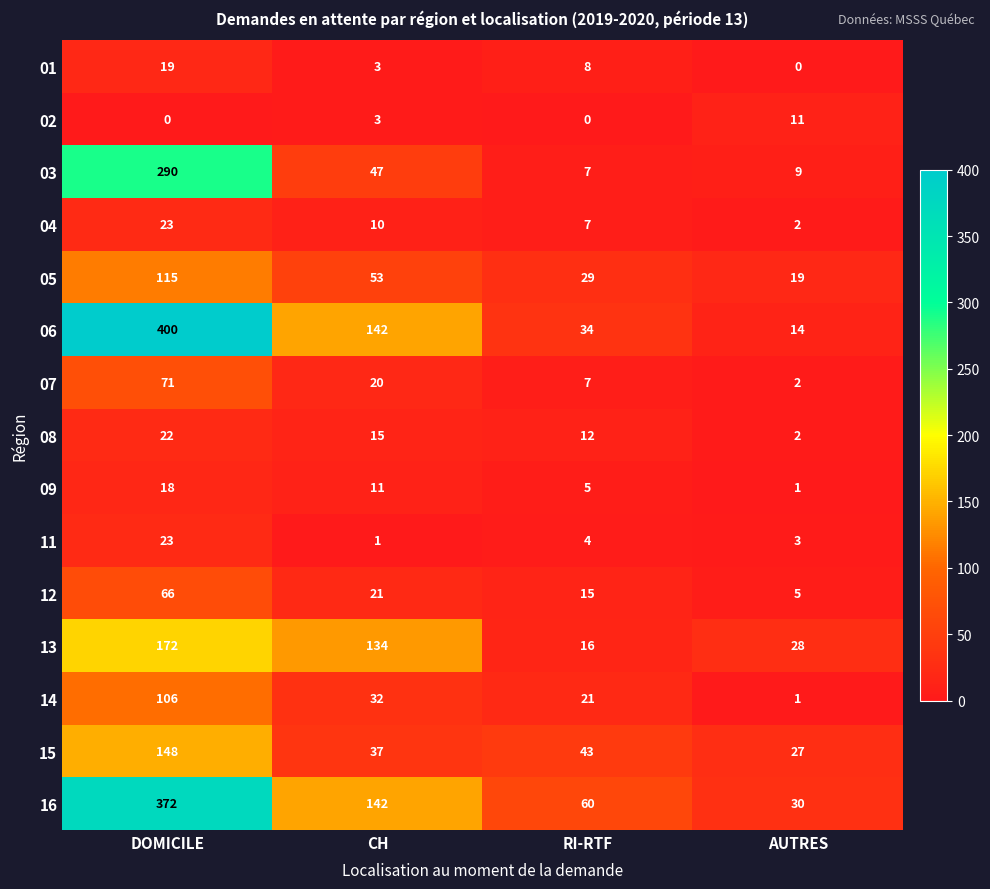

Which category has the highest value in the 11 series?

DOMICILE